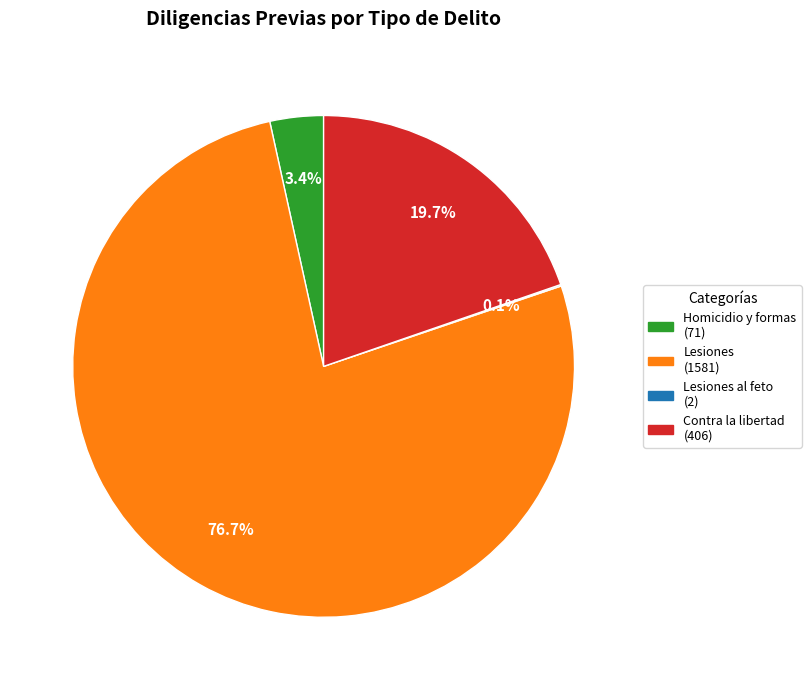

Is there a majority slice in this chart?

Yes